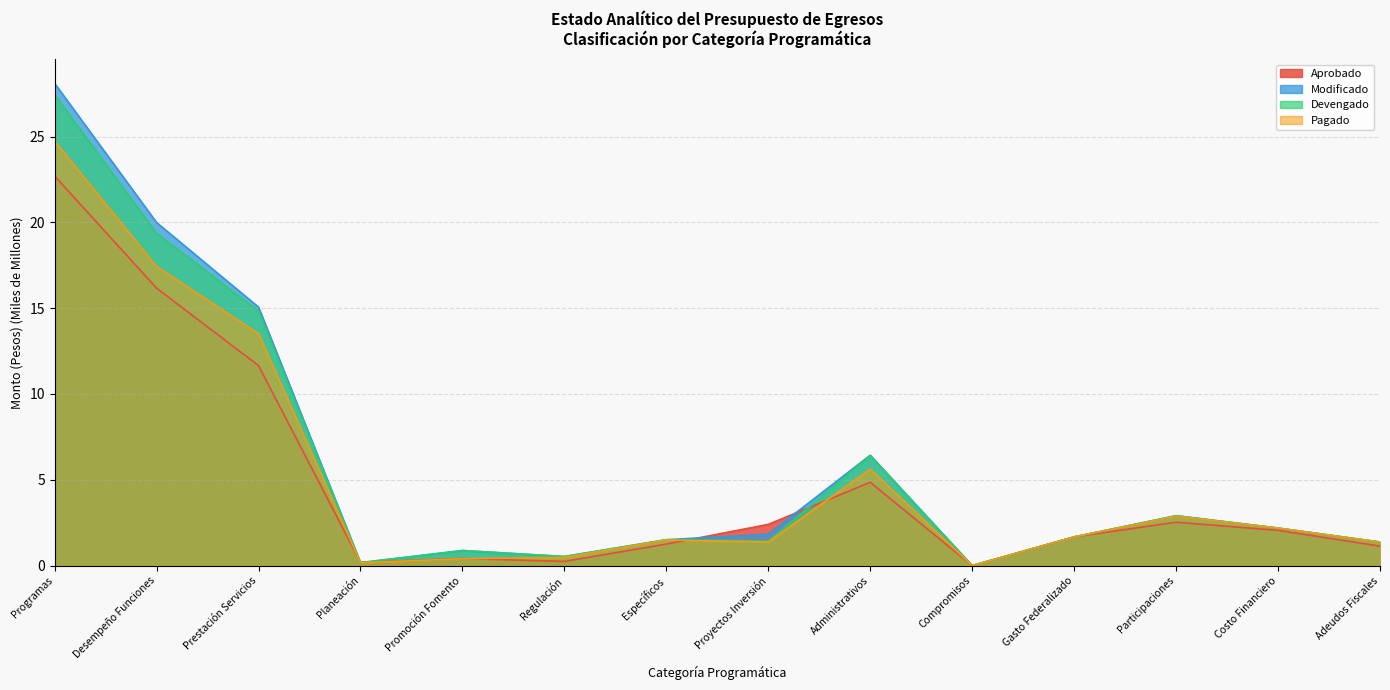

Reading left to right, list all the values displayed in this chart.

Aprobado: Programas=22.7	Desempeño Funciones=16.2	Prestación Servicios=11.7	Planeación=0.2	Promoción Fomento=0.4	Regulación=0.2	Específicos=1.3	Proyectos Inversión=2.4	Administrativos=4.9	Compromisos=0.0	Gasto Federalizado=1.7	Participaciones=2.5	Costo Financiero=2.1	Adeudos Fiscales=1.1
Modificado: Programas=28.1	Desempeño Funciones=20.0	Prestación Servicios=15.1	Planeación=0.2	Promoción Fomento=0.9	Regulación=0.5	Específicos=1.5	Proyectos Inversión=1.8	Administrativos=6.4	Compromisos=0.0	Gasto Federalizado=1.7	Participaciones=2.9	Costo Financiero=2.2	Adeudos Fiscales=1.4
Devengado: Programas=27.4	Desempeño Funciones=19.4	Prestación Servicios=14.8	Planeación=0.2	Promoción Fomento=0.9	Regulación=0.5	Específicos=1.5	Proyectos Inversión=1.4	Administrativos=6.4	Compromisos=0.0	Gasto Federalizado=1.7	Participaciones=2.9	Costo Financiero=2.2	Adeudos Fiscales=1.4
Pagado: Programas=24.7	Desempeño Funciones=17.4	Prestación Servicios=13.5	Planeación=0.2	Promoción Fomento=0.4	Regulación=0.5	Específicos=1.5	Proyectos Inversión=1.4	Administrativos=5.6	Compromisos=0.0	Gasto Federalizado=1.7	Participaciones=2.9	Costo Financiero=2.2	Adeudos Fiscales=1.4